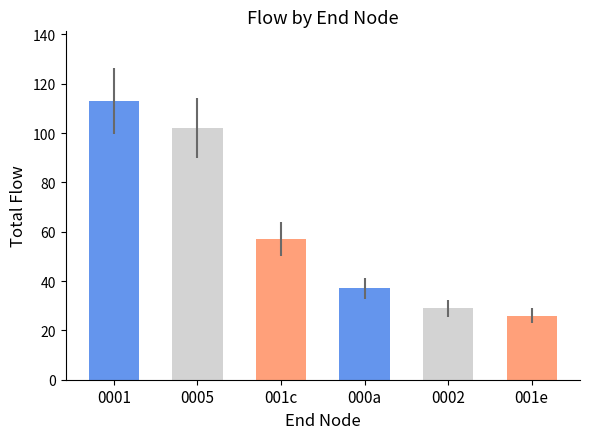

What is the change in value from 0001 to 001c?

-56